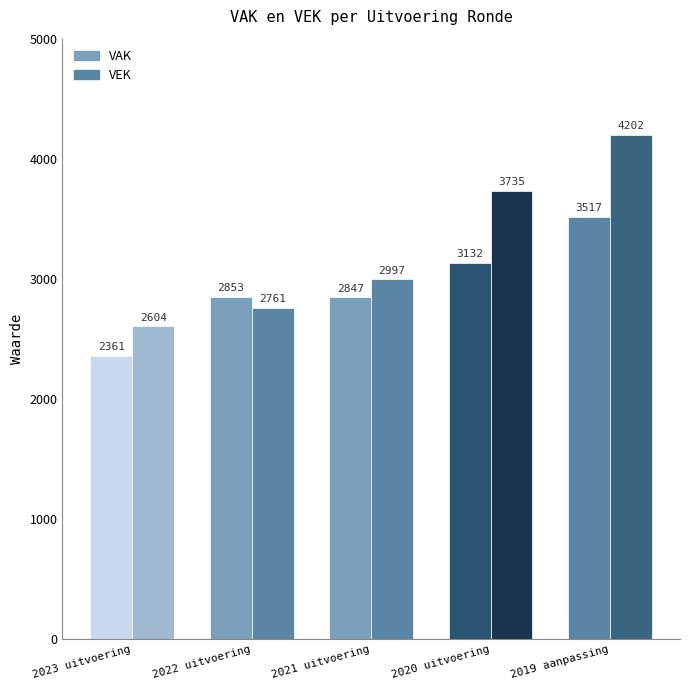

What is the value of the VEK bar at the 3rd from the left?

2997